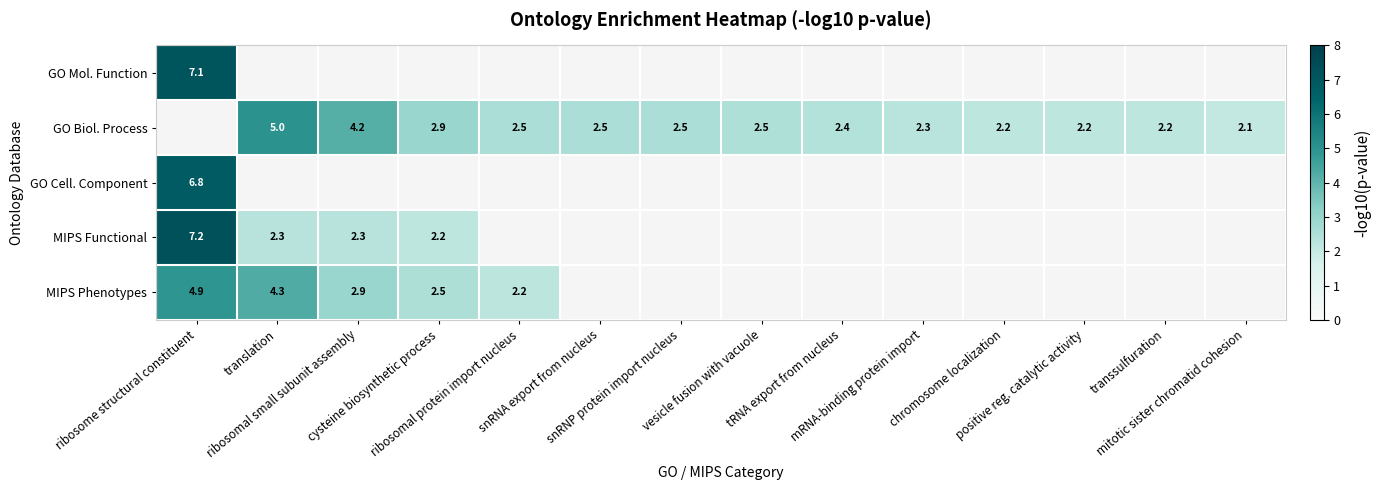

How many series are shown in this chart?

5